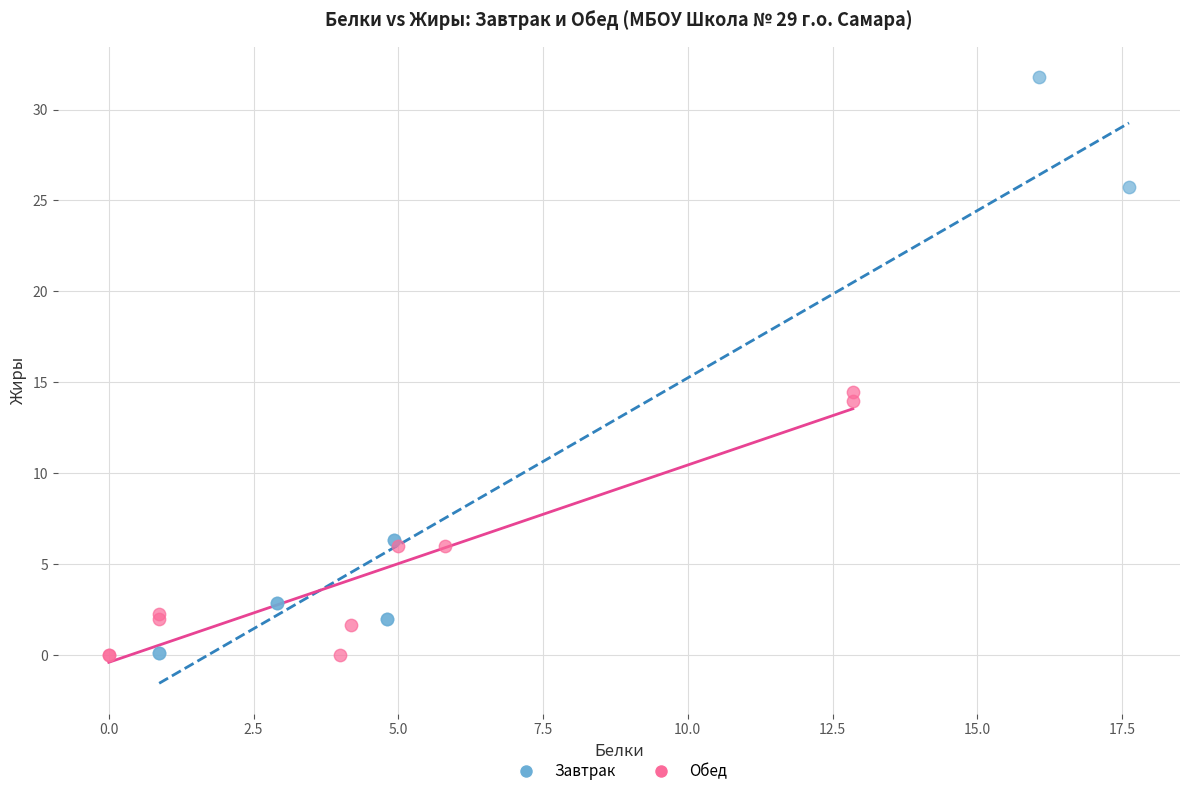

Which series has the largest Y range (max minus min)?

Завтрак